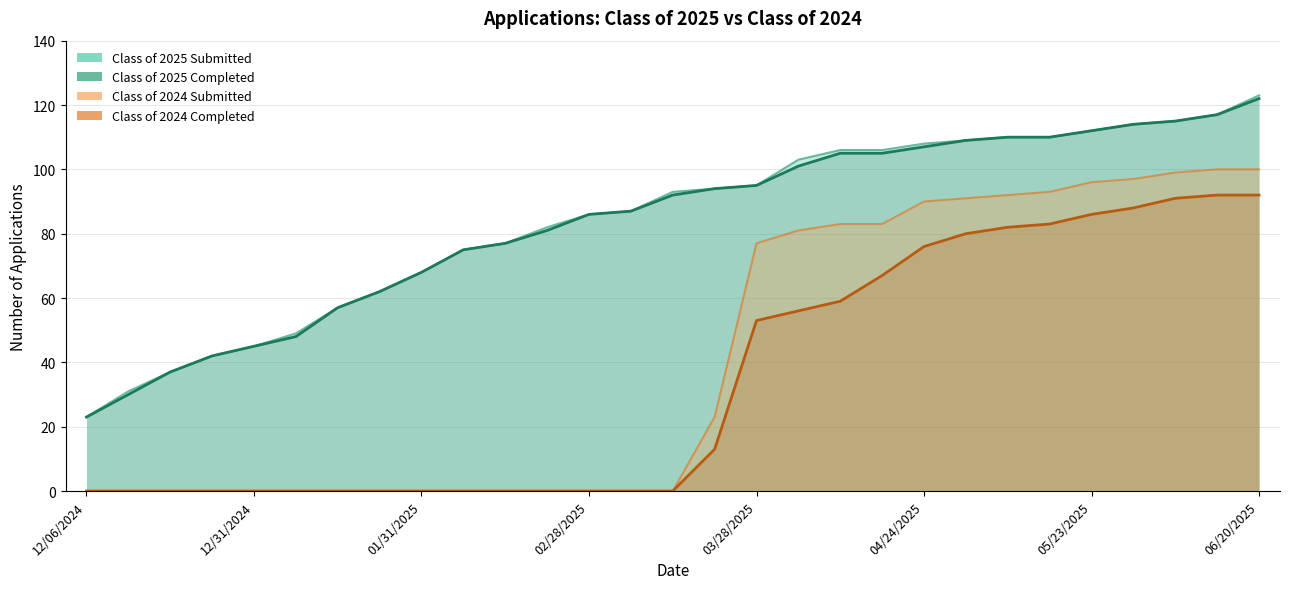

Does the chart display data point markers on the line(s)?

No